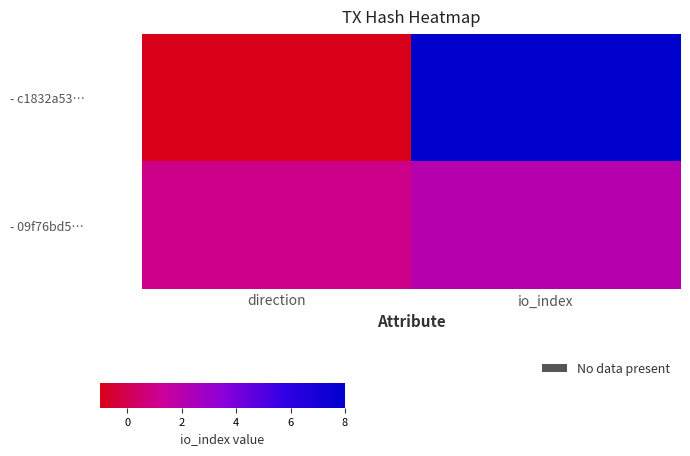

What is the greatest value displayed?

8